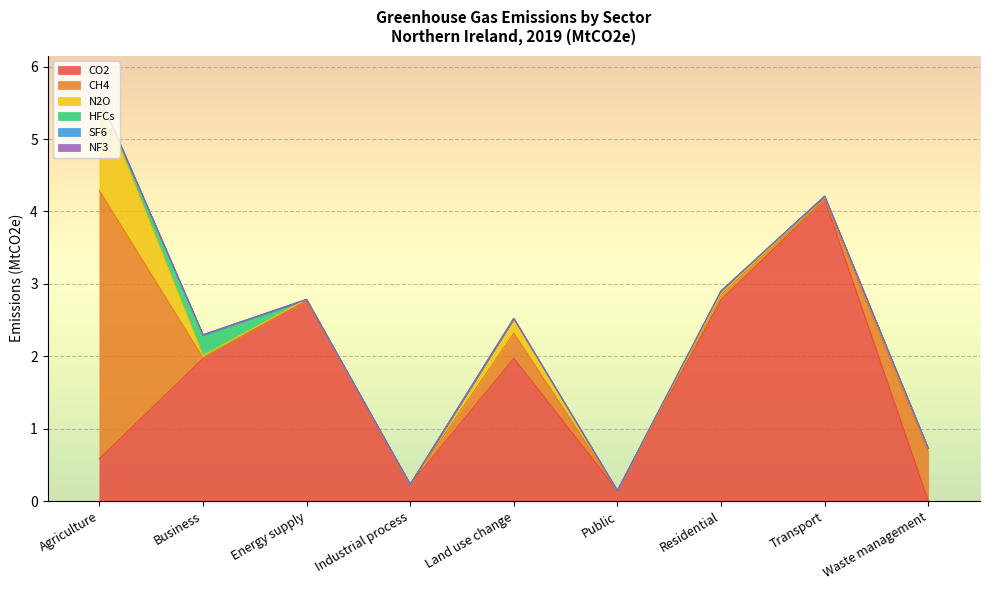

What is the total value across all series at Transport?

4.2